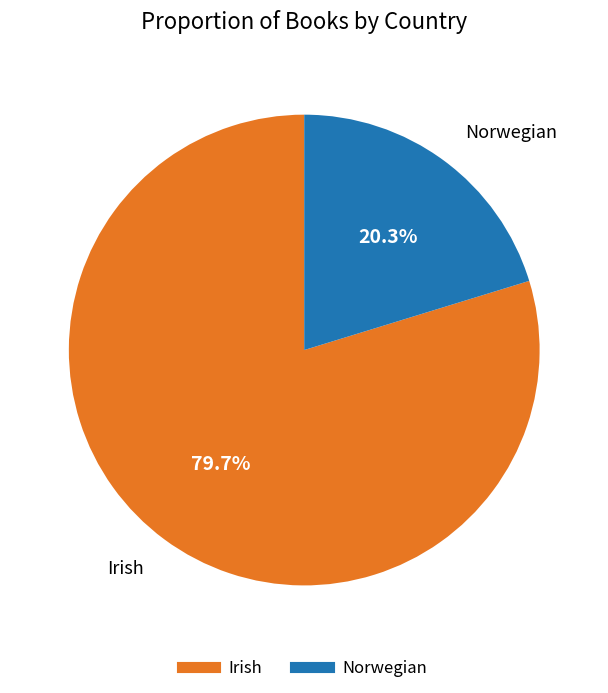

Combined, what portion of the pie is Irish and Norwegian?

100.0%